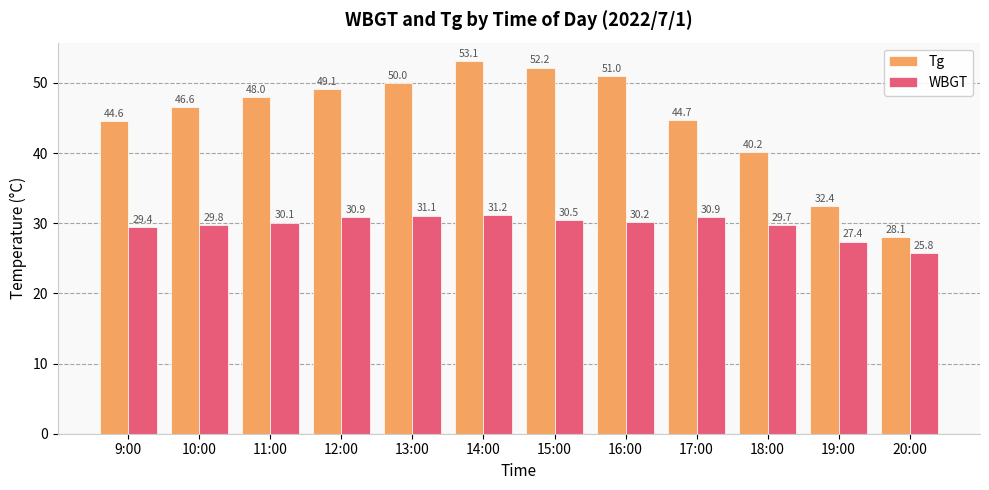

Where does the WBGT series first go above 30?

11:00